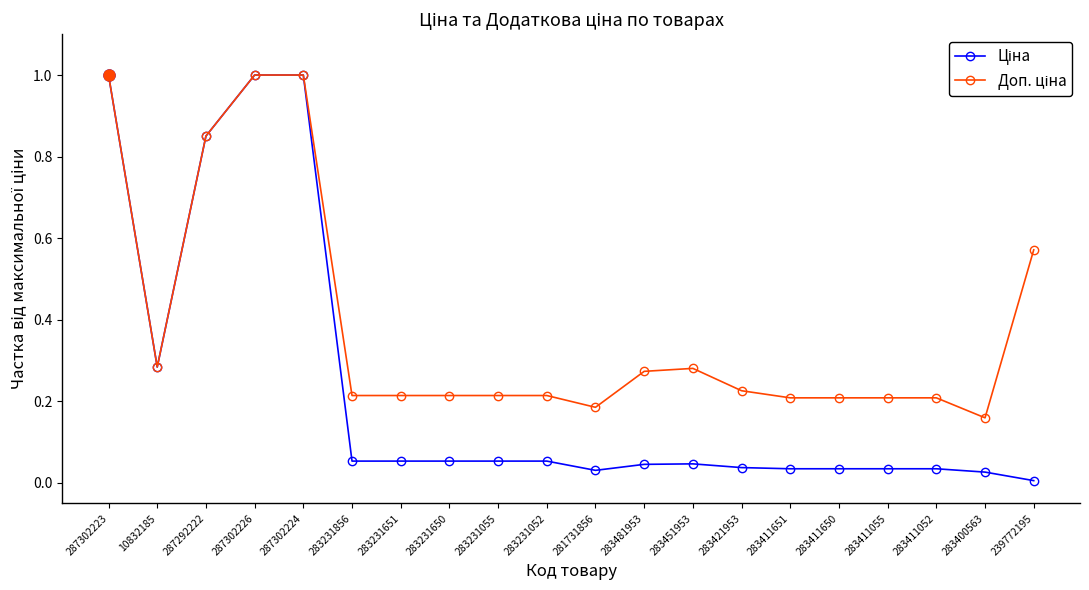

What is the label of the 10th point from the right?

281731856